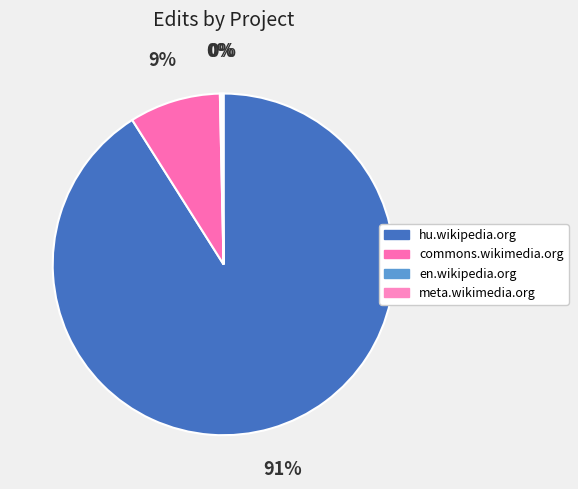

To the nearest percent, what is the combined percentage of commons.wikimedia.org and hu.wikipedia.org?

100%